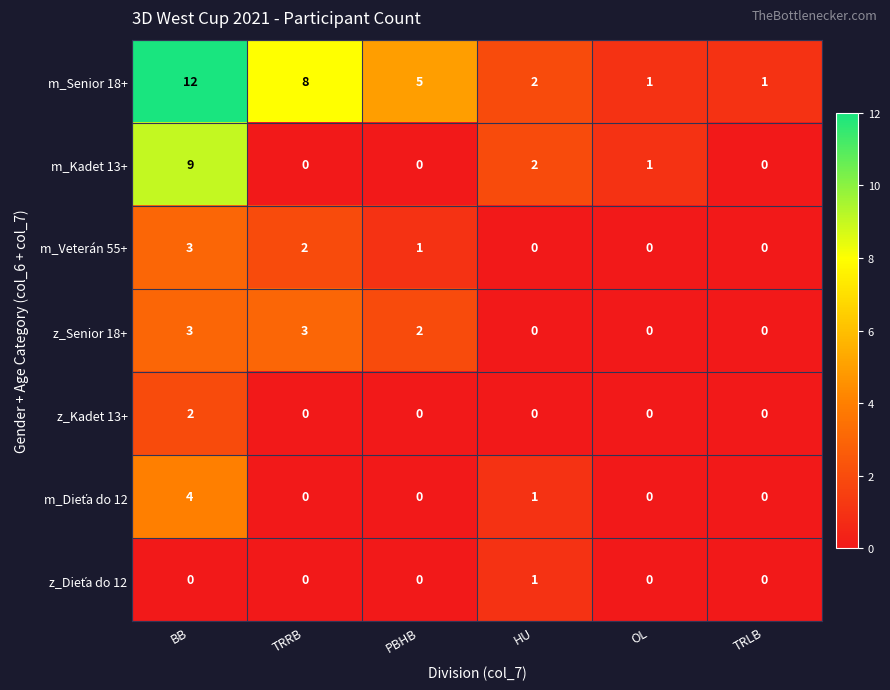

Which series has the largest total across all categories?

m_Senior 18+